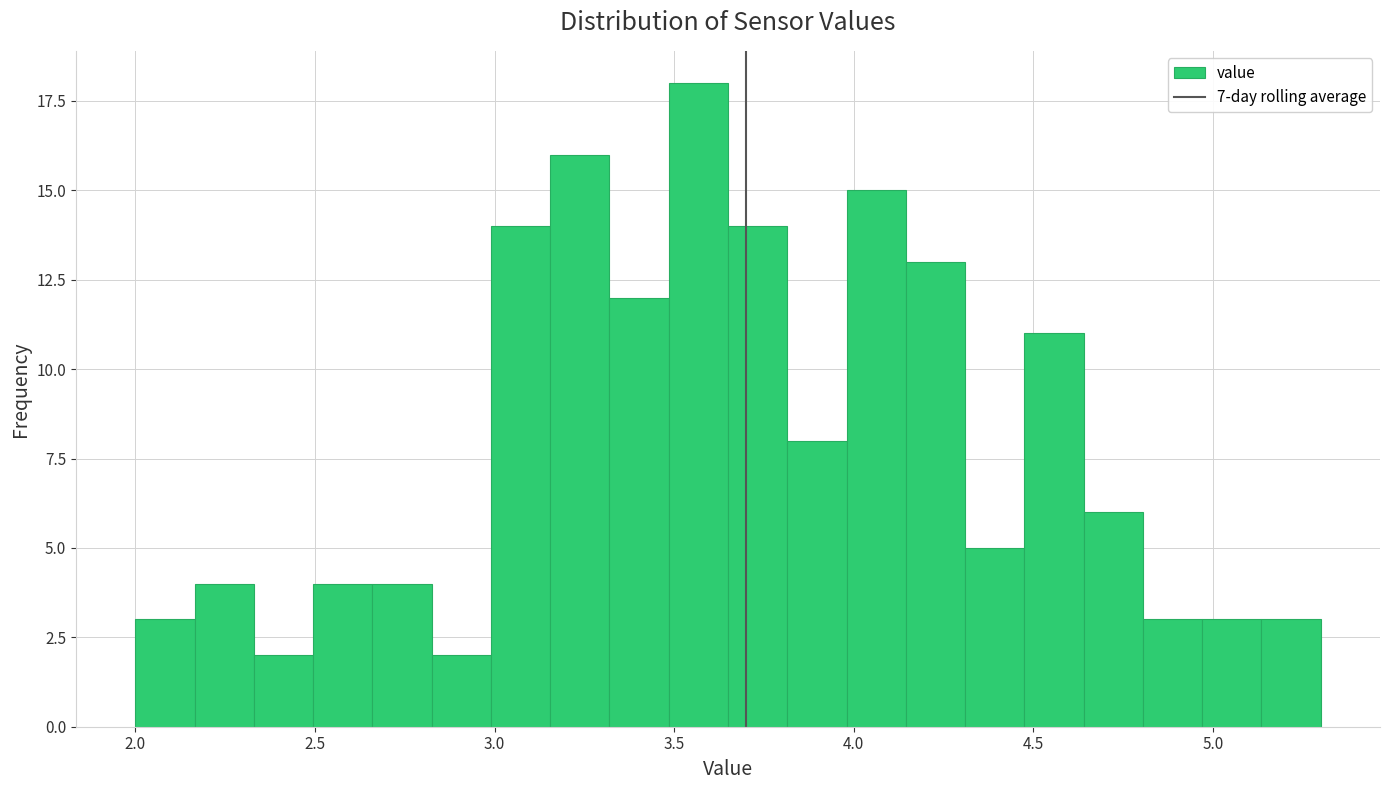

Around what value on the x-axis is the tallest bar? Give the approximate position of its centre, as read against the axis.

3.55